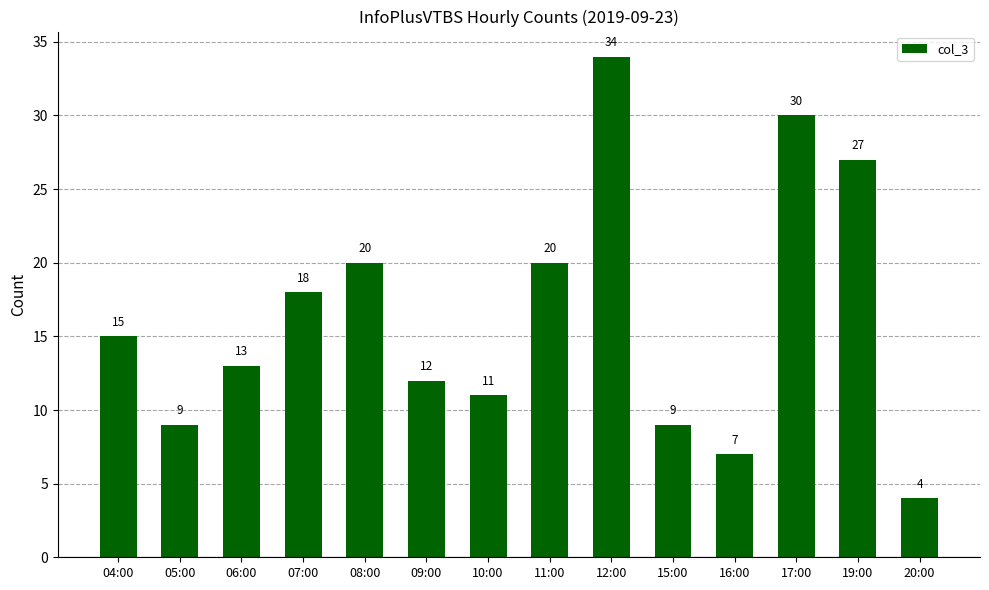

What is the greatest value displayed?

34